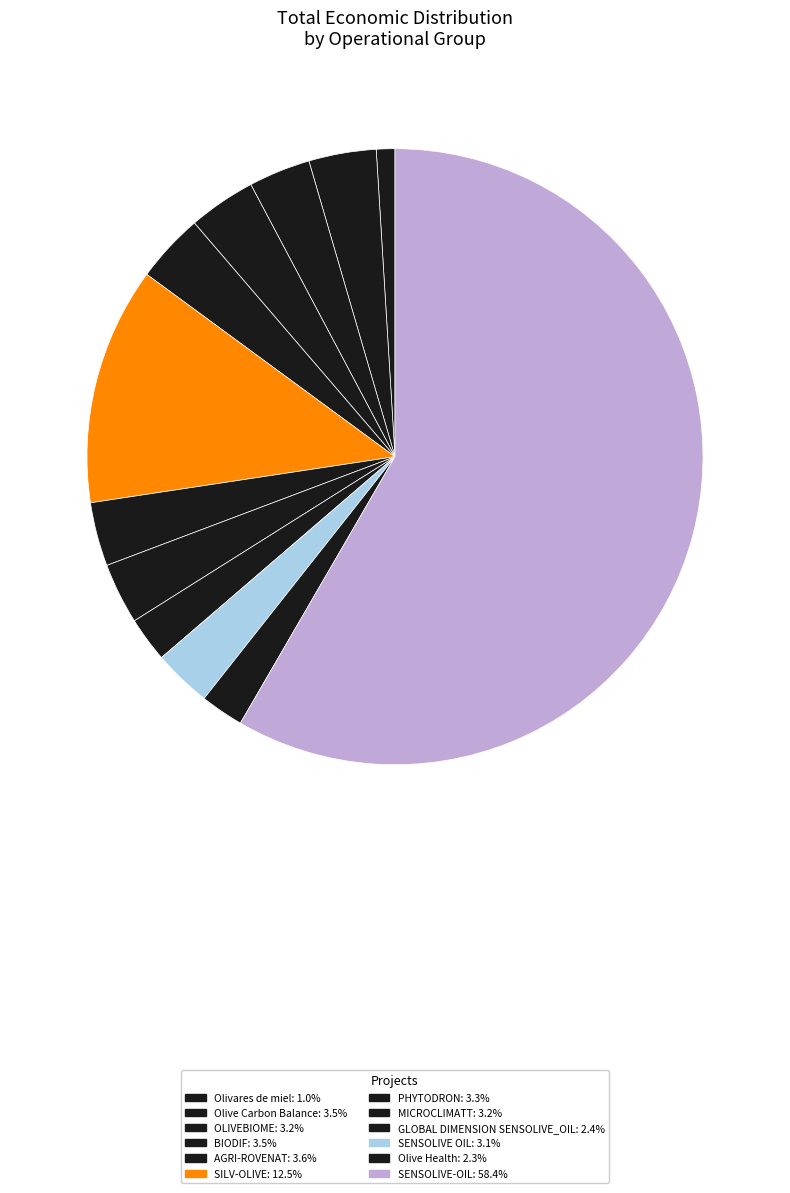

Is there any slice that represents more than half of the pie?

Yes